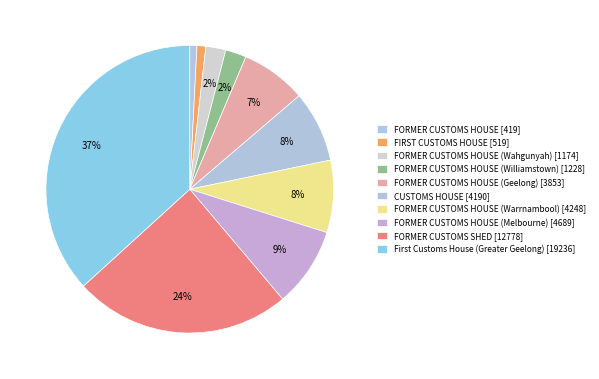

What percentage is the FORMER CUSTOMS HOUSE (Williamstown) [1228] slice, to the nearest percent?

2%